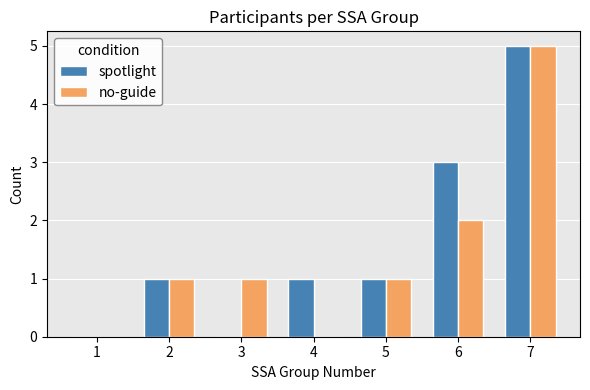

Count the number of data series in this chart.

2